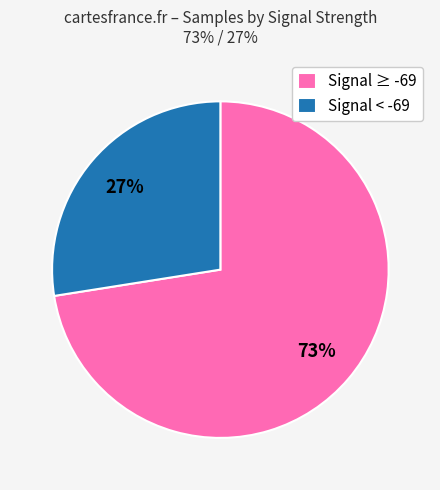

What percentage is the Signal < -69 slice, to the nearest percent?

27%